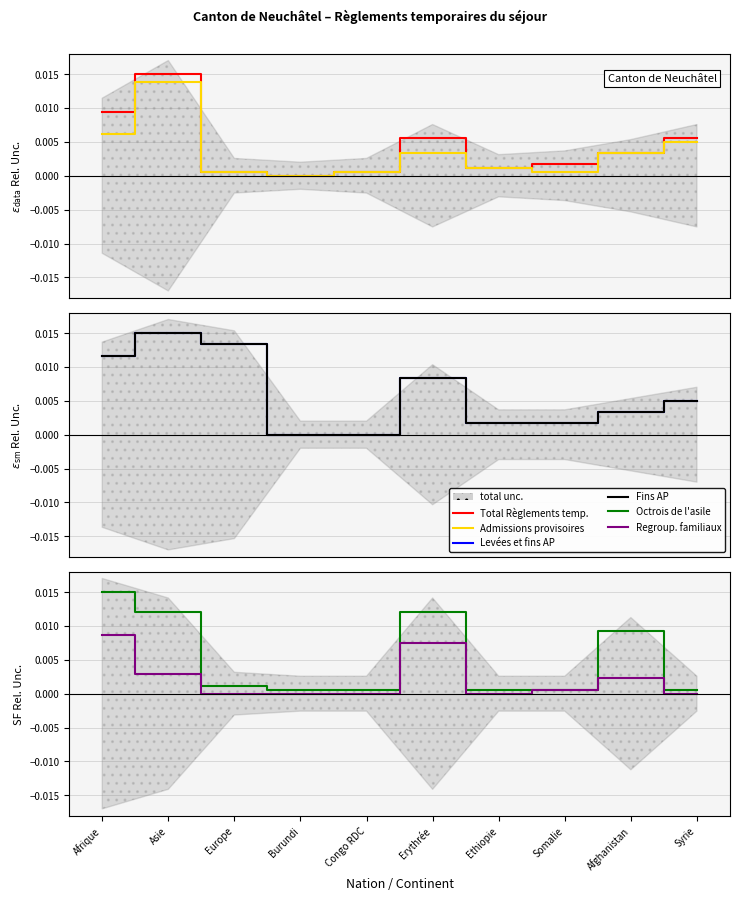

How many series are shown in this chart?

6